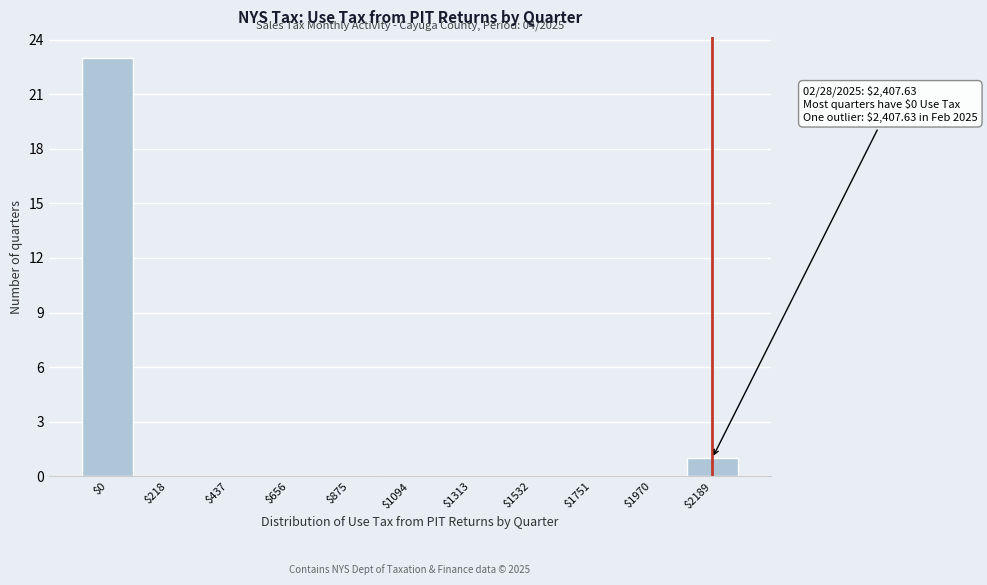

Where is the data nearest to the value 11?

$2189